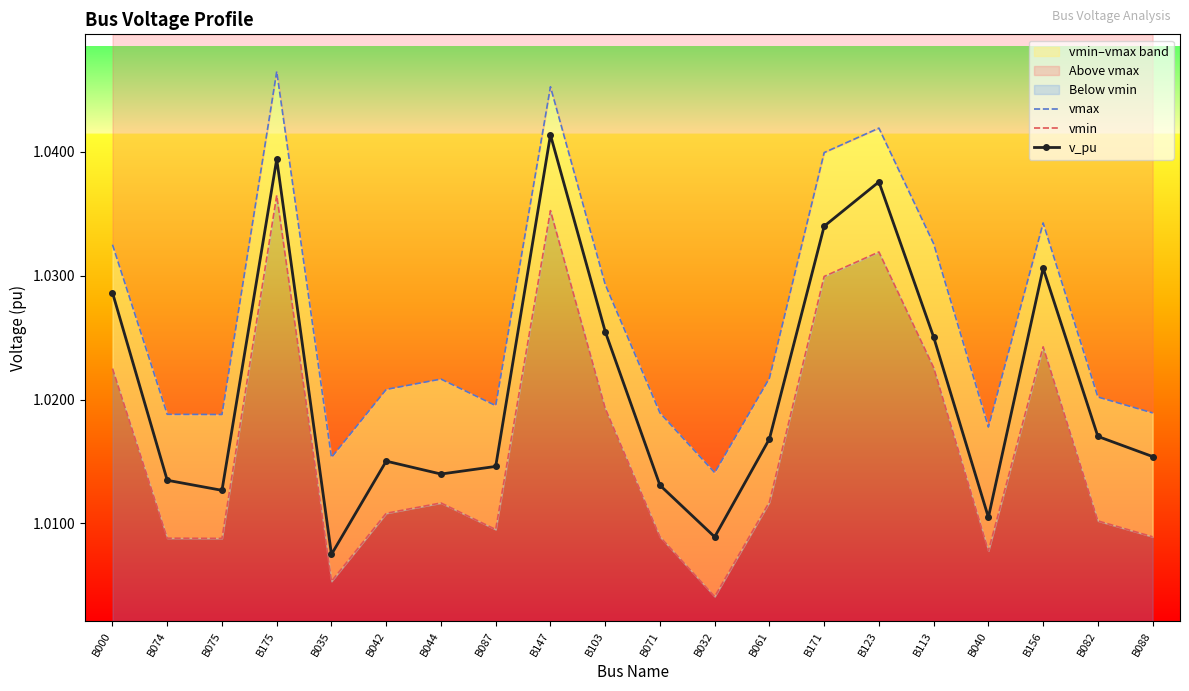

What is the value of the v_pu point at the 8th from the left?

1.0